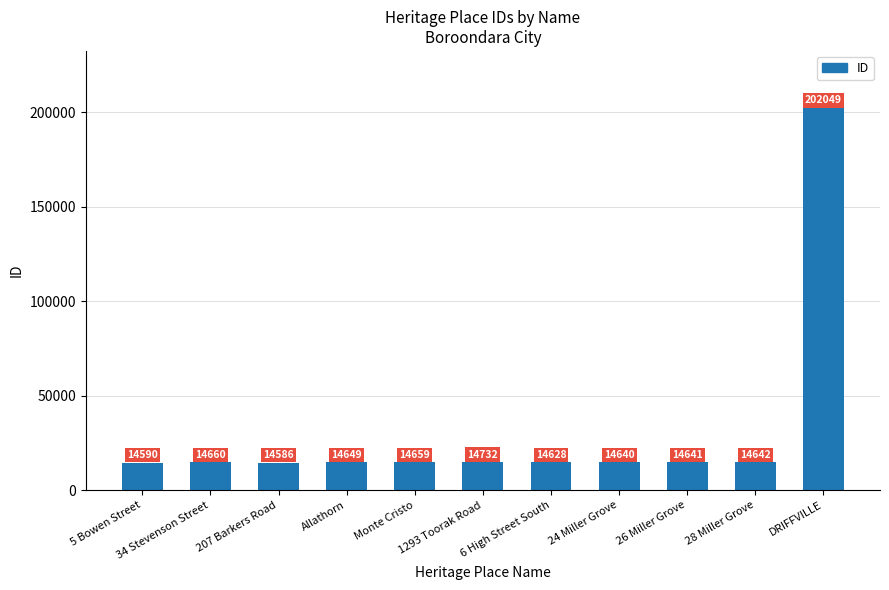

Between 24 Miller Grove and Allathorn, which is larger?

Allathorn